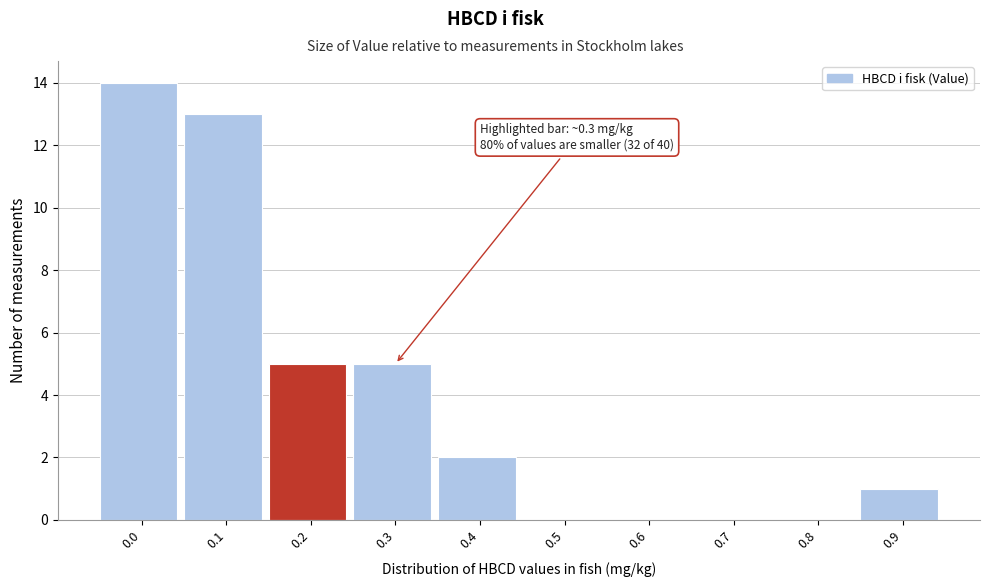

Reading left to right, what are all the values shown in this chart?

0.0=14	0.1=13	0.2=5	0.3=5	0.4=2	0.5=0	0.6=0	0.7=0	0.8=0	0.9=1